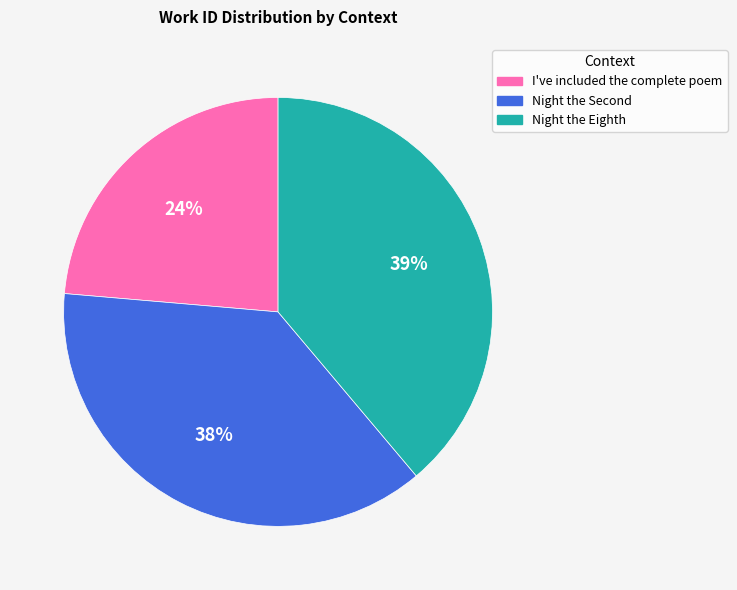

How many segments does this pie chart have?

3